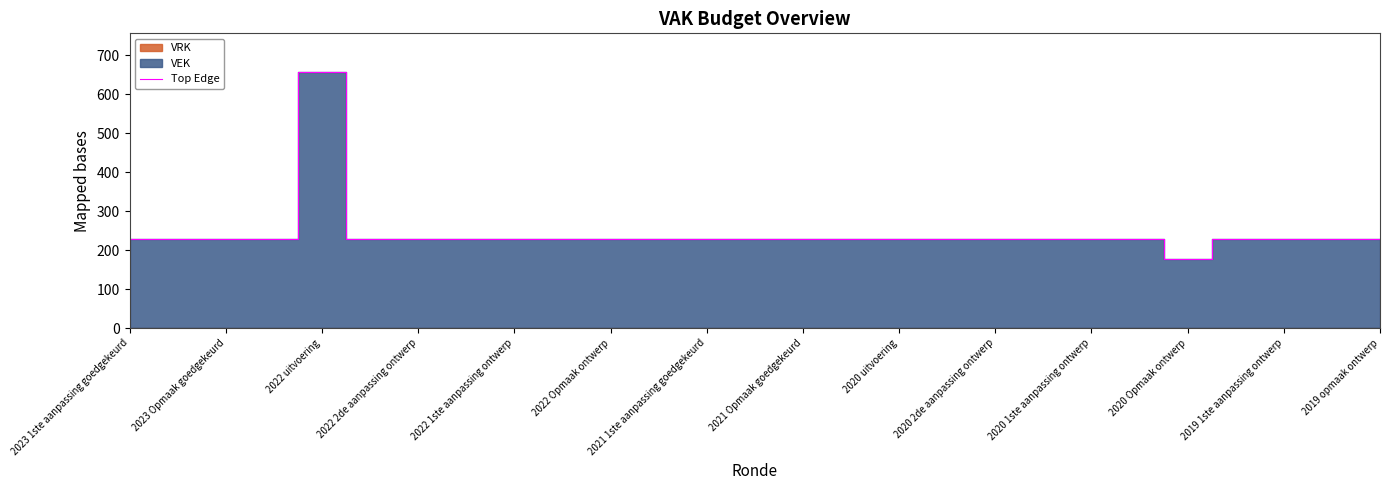

Is it true that Top Edge equals 177 at 2020 Opmaak ontwerp?

True